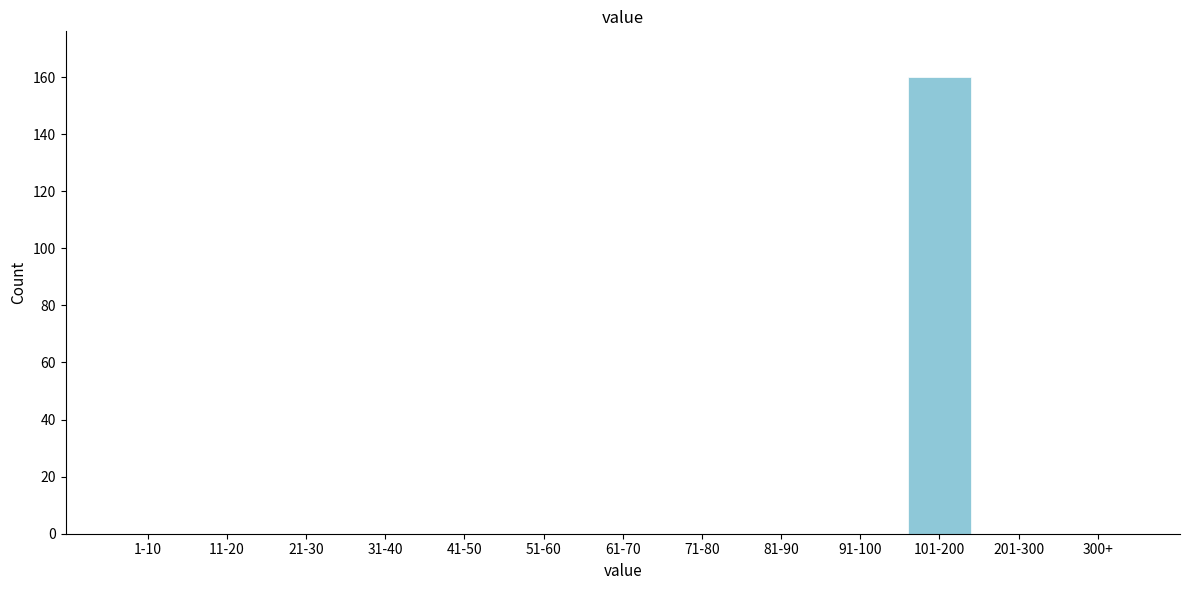

Reading right to left, transcribe all the data shown in this chart.

300+=0	201-300=0	101-200=160	91-100=0	81-90=0	71-80=0	61-70=0	51-60=0	41-50=0	31-40=0	21-30=0	11-20=0	1-10=0